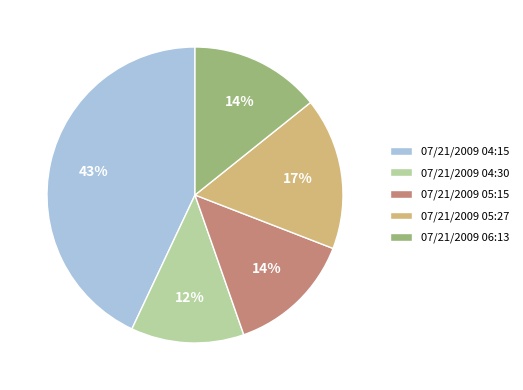

Do 07/21/2009 05:15 and 07/21/2009 04:30 together represent more than half of the pie?

No